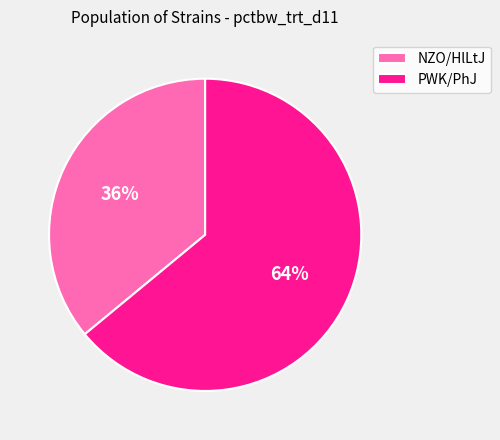

How many segments does this pie chart have?

2